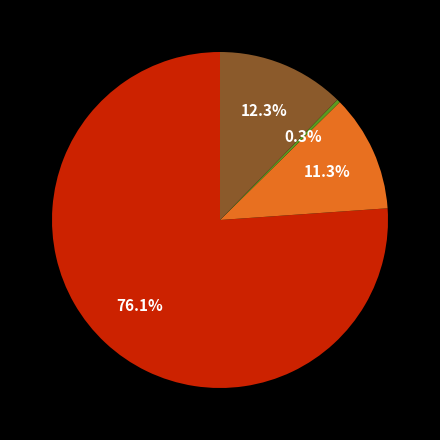

Is there a majority slice in this chart?

Yes